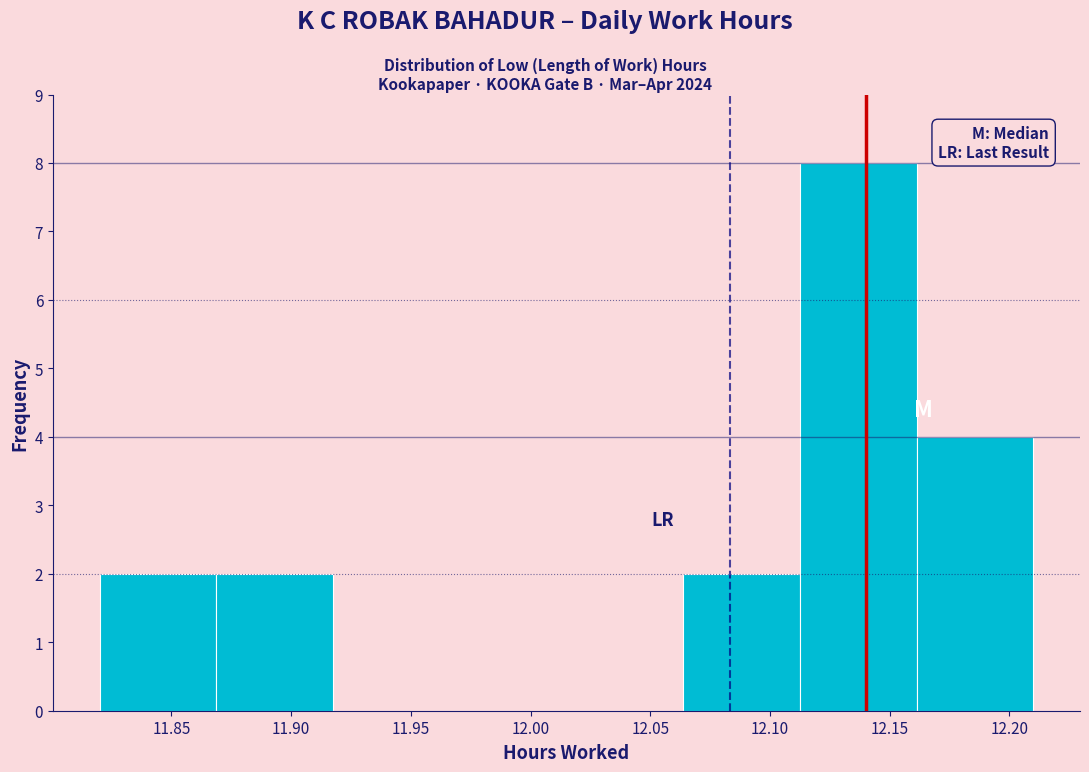

Which range on the x-axis has the tallest bar?

12.115 to 12.160